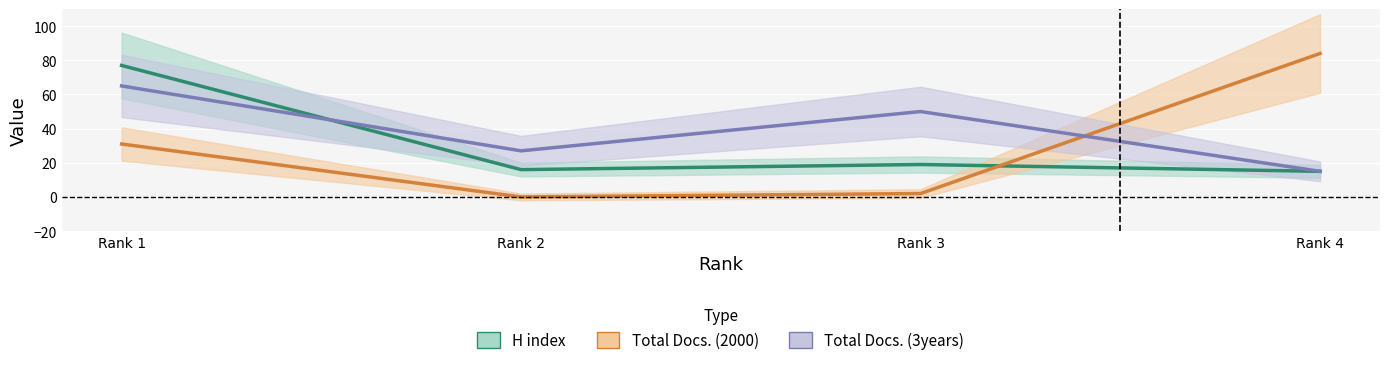

At how many categories does at least one series exceed 67?

2